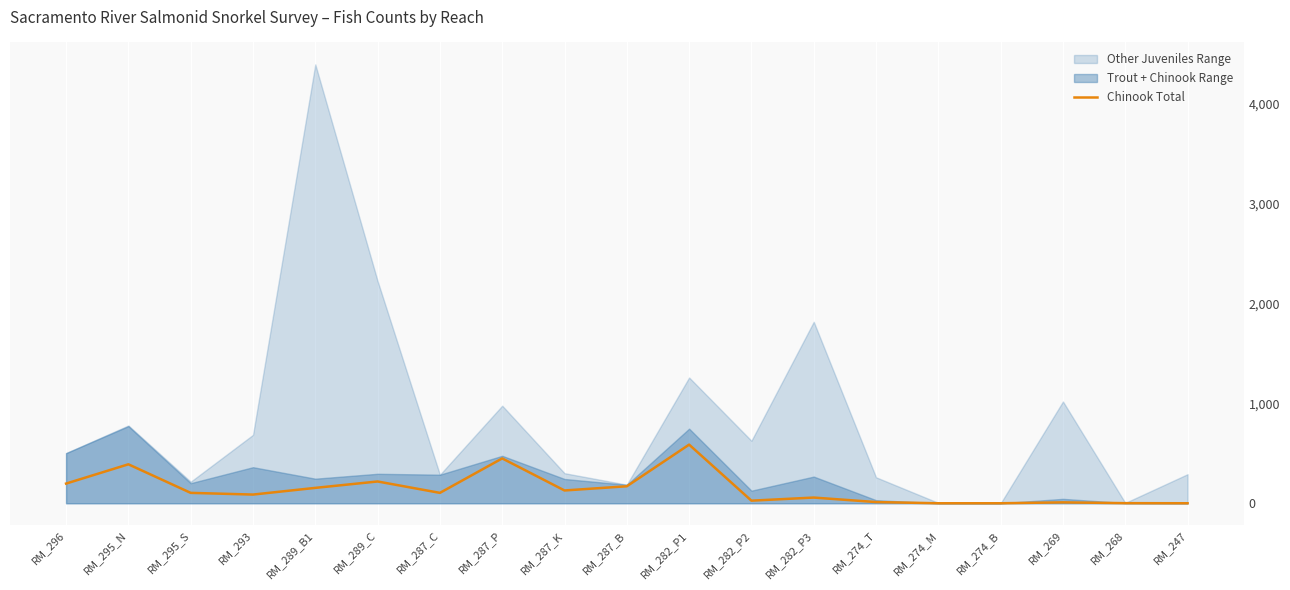

What is the label of the 6th point from the left?

RM_289_C